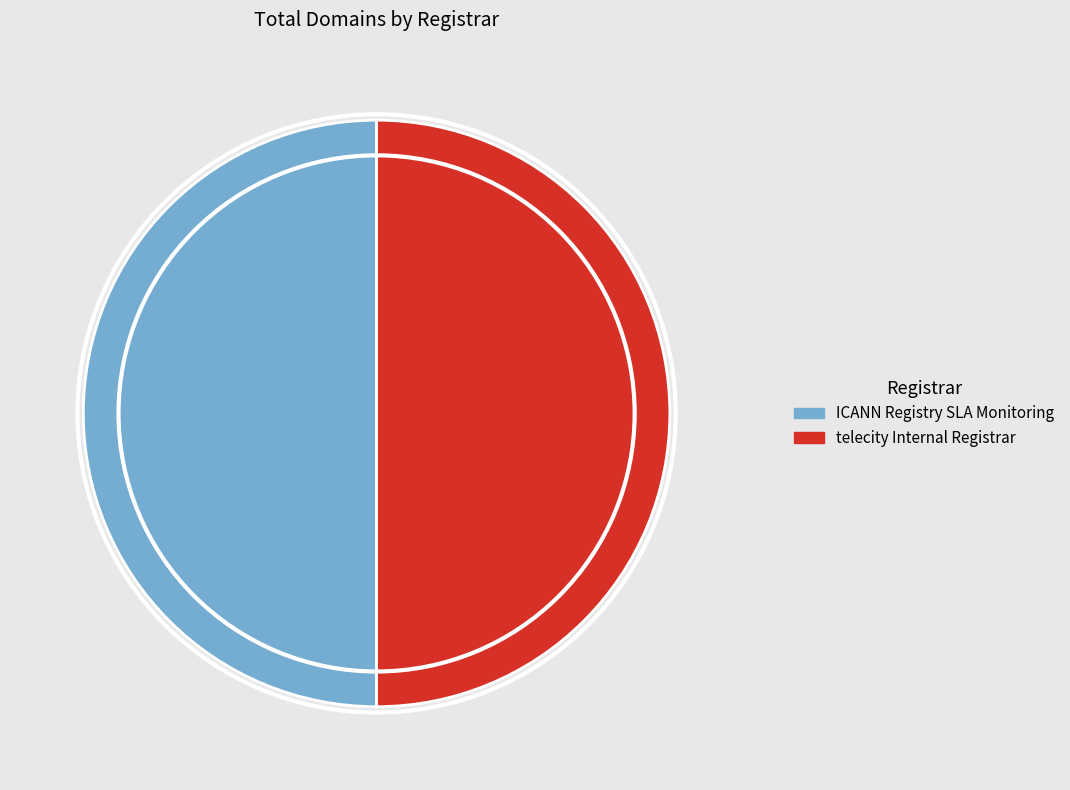

How many segments does this pie chart have?

2